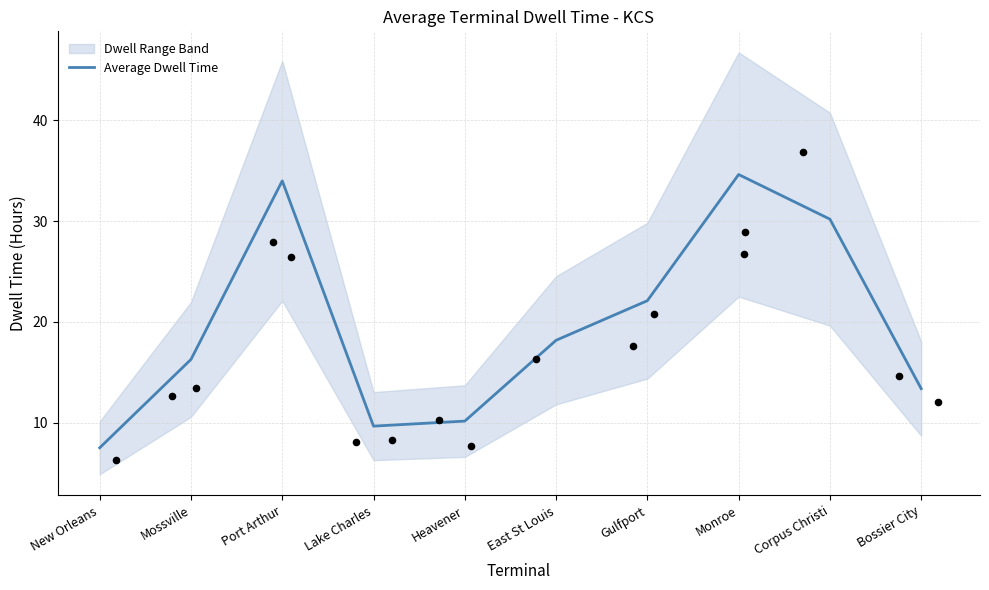

Approximately how many times larger is the value at Gulfport compared to Corpus Christi?

0.7